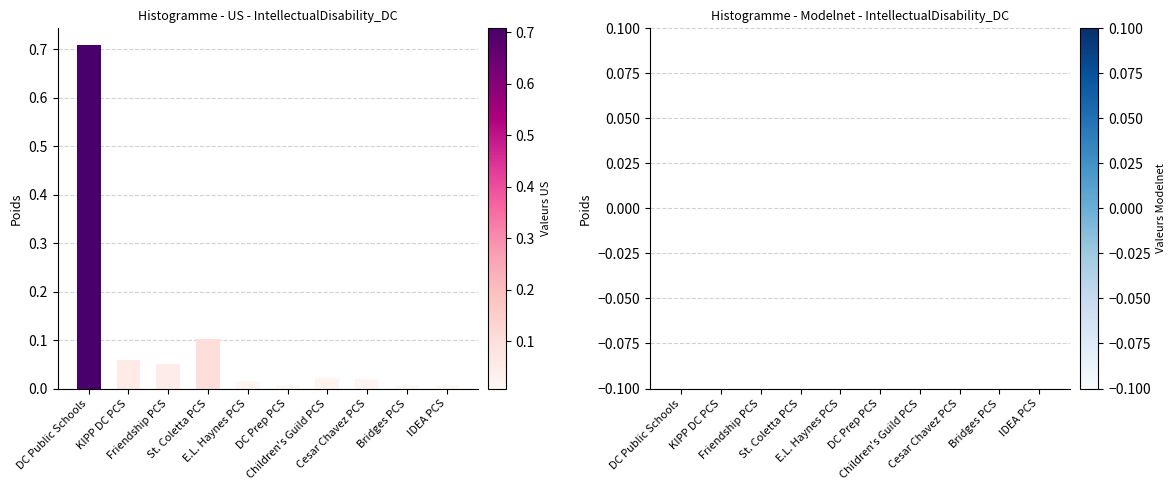

What is the sum of all values?

1.0